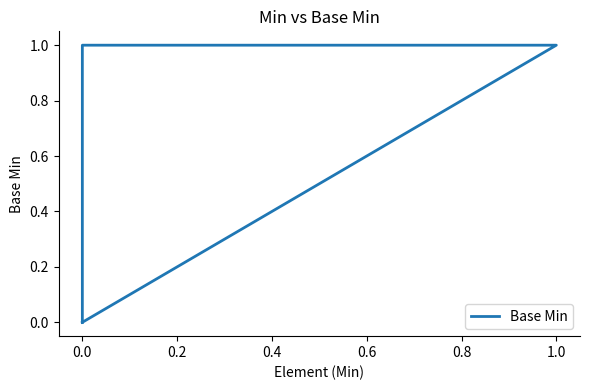

True or false: there are more than 2 points higher than both neighbors.

False